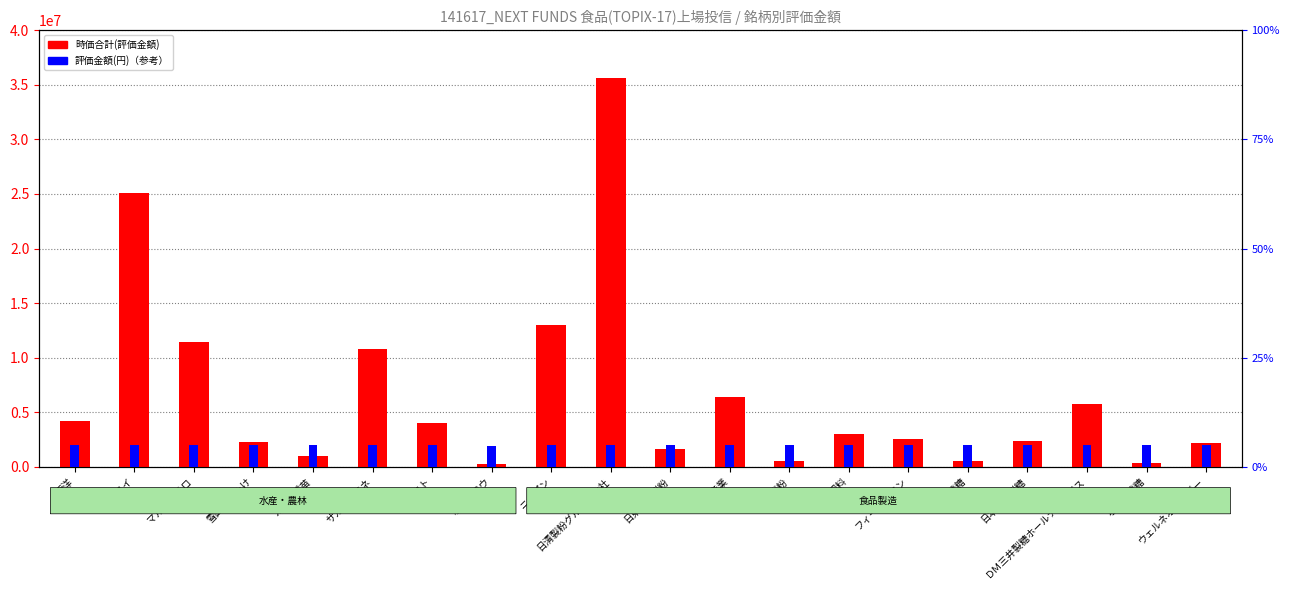

At which label does 時価合計(評価金額) reach its peak?

日清製粉グループ本社